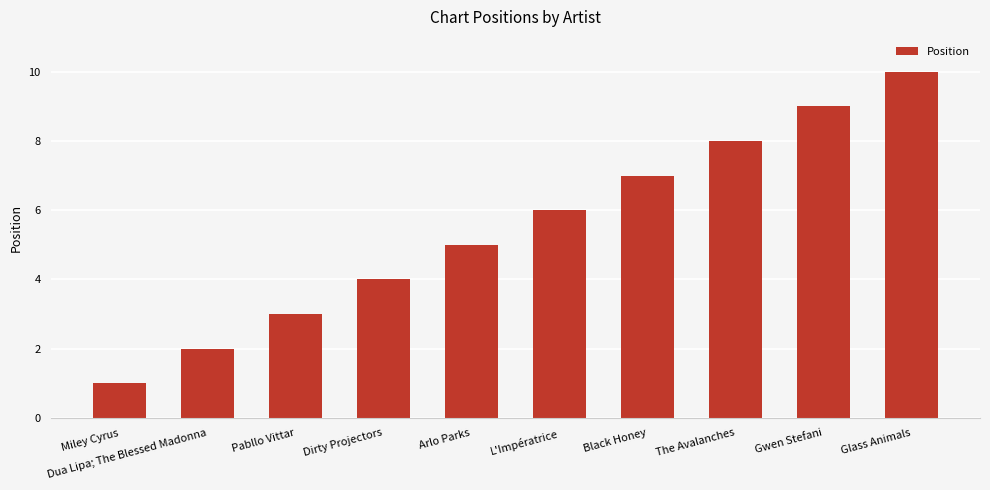

What is the ratio of the value at L'Impératrice to the value at Gwen Stefani?

0.7